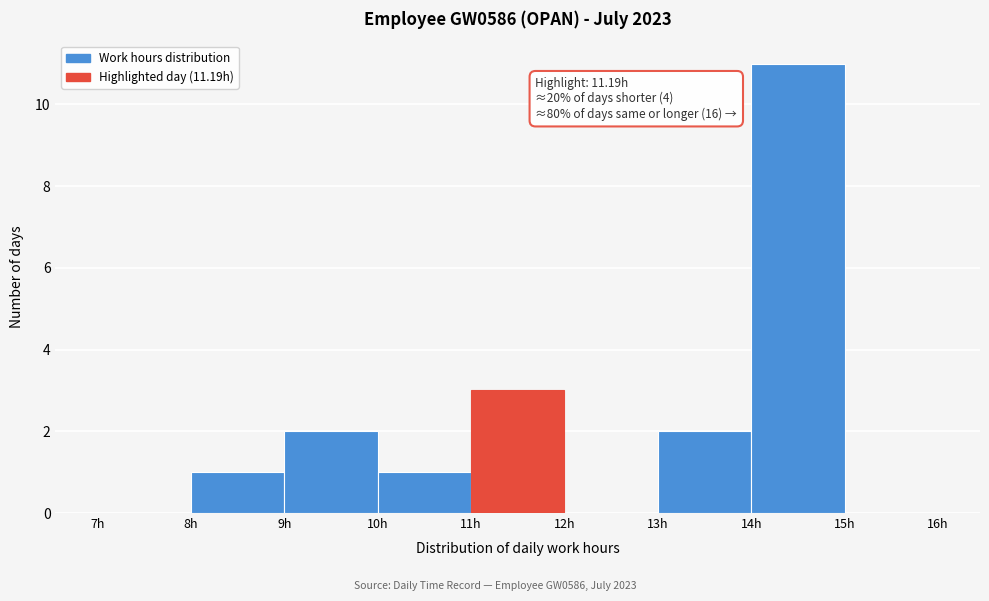

Which range on the x-axis has the tallest bar?

14 to 15